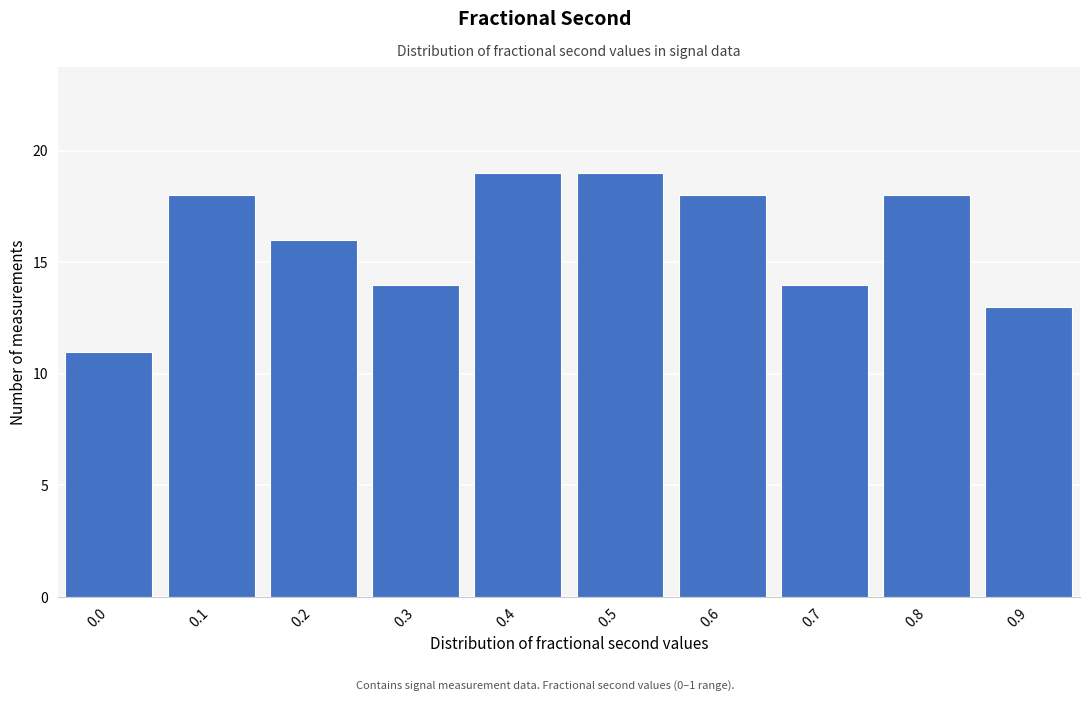

Reading left to right, what are all the values shown in this chart?

11	18	16	14	19	19	18	14	18	13